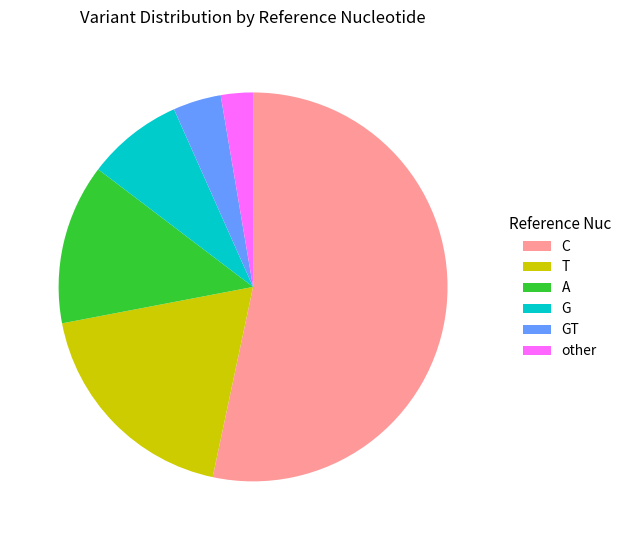

Combined, do T and GT account for over 50%?

No